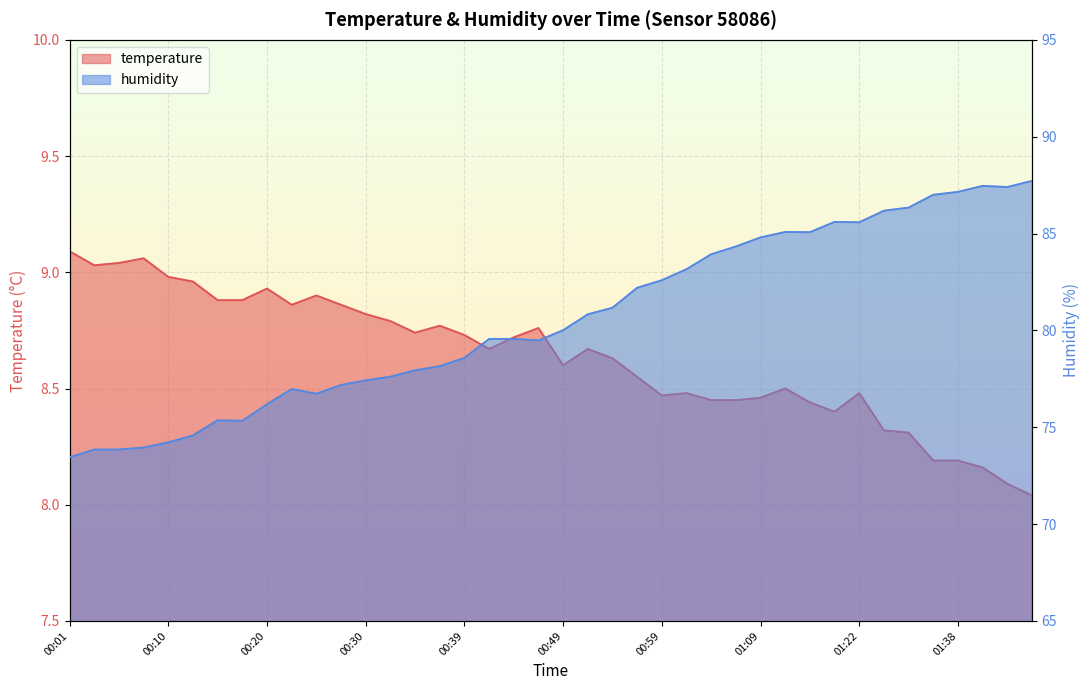

Which series has the largest total across all categories?

humidity